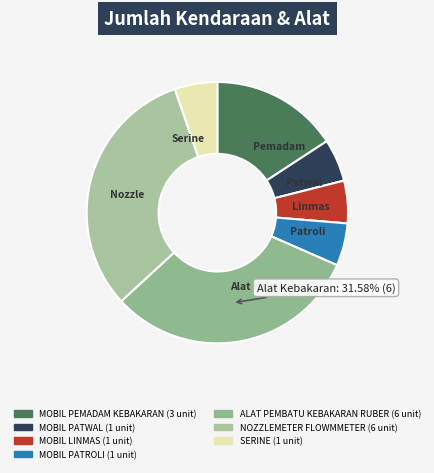

Combined, do NOZZLEMETER FLOWMMETER and MOBIL PATWAL account for over 50%?

No